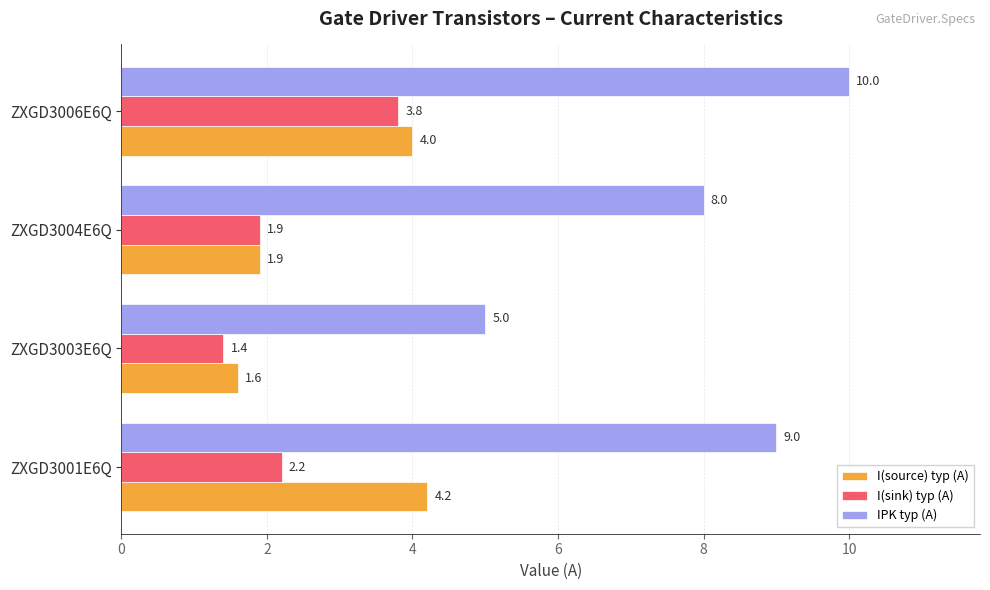

What is the maximum value for I(sink) typ (A)?

3.8